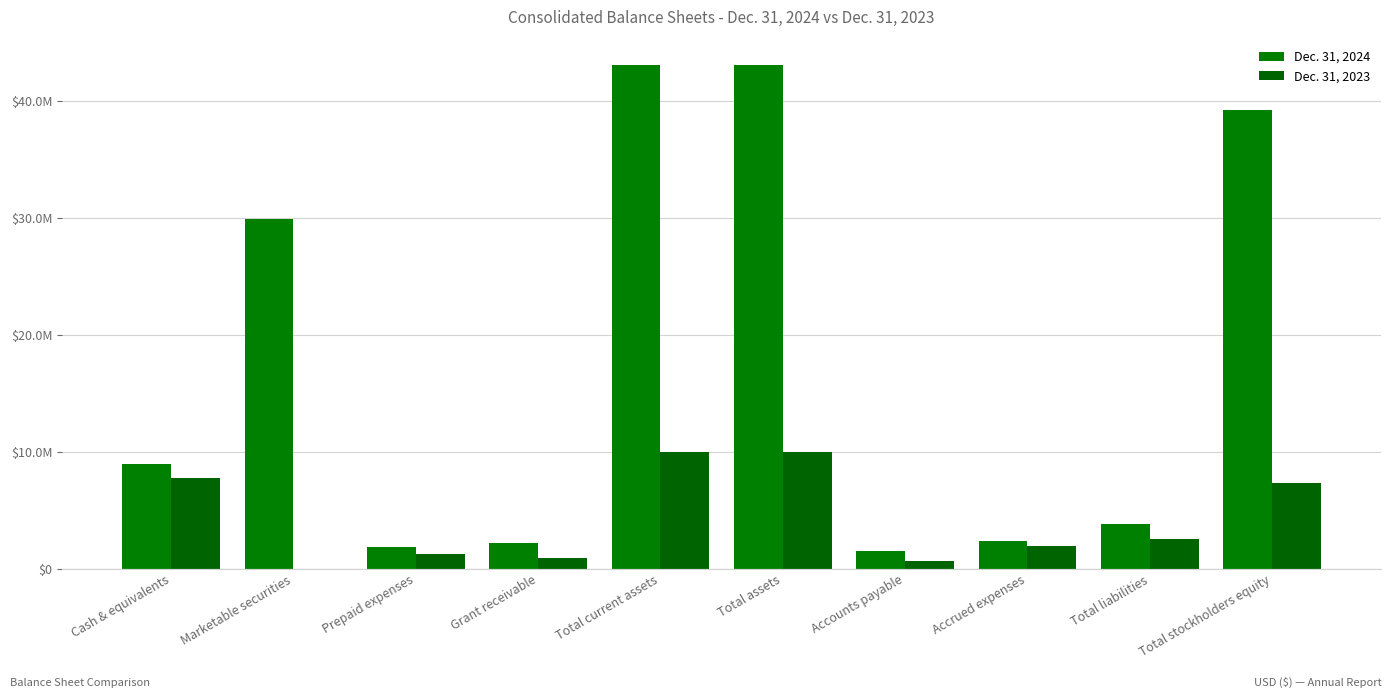

Reading left to right, transcribe all the data shown in this chart.

Dec. 31, 2024: 8999496	29922523	1905360	2254231	43081610	43081610	1511440	2367842	3879282	39202328
Dec. 31, 2023: 7792846	0	1256501	915404	9964751	9972521	662471	1933276	2595747	7376774